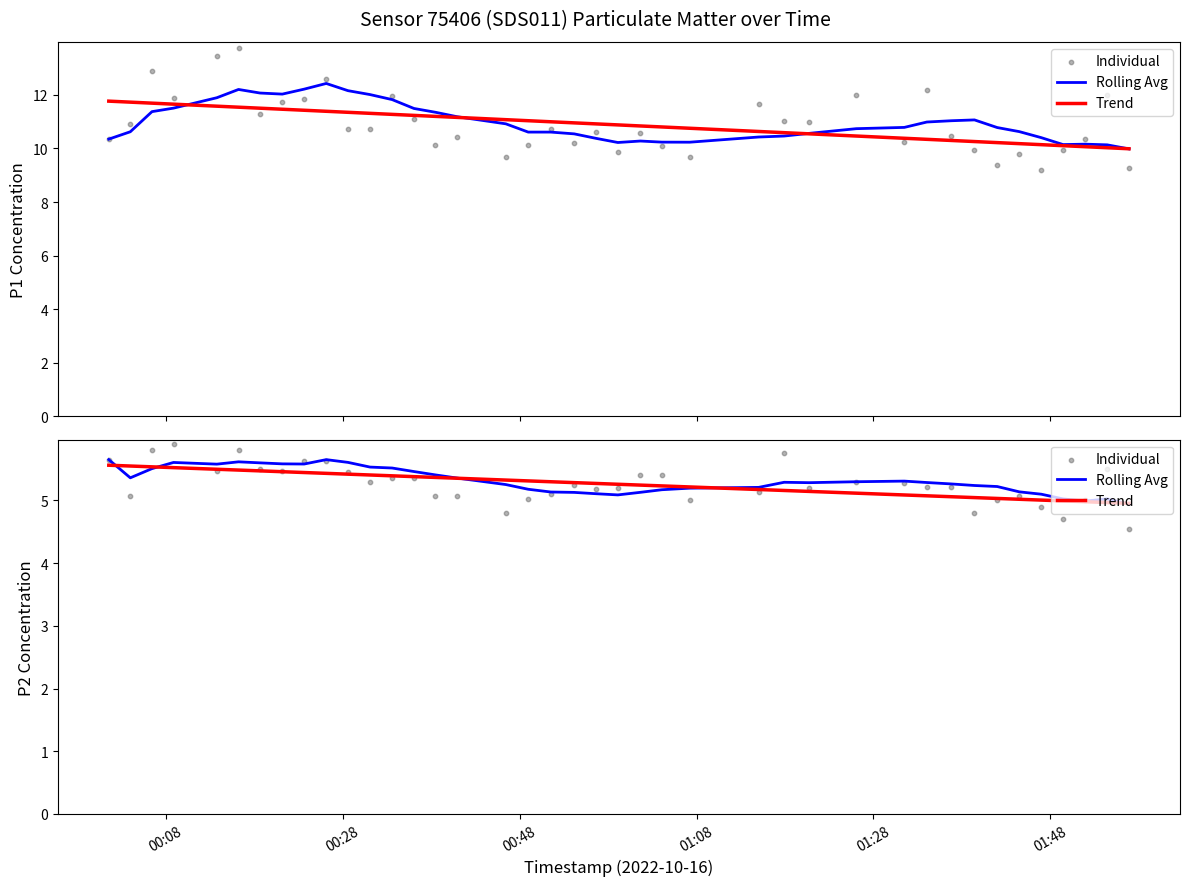

Which series has the largest total across all categories?

Rolling Avg